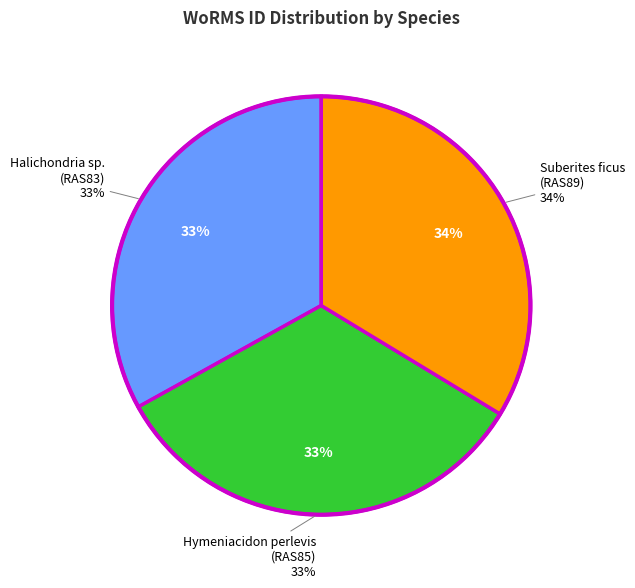

Is it true that Halichondria sp.
(RAS83) is 33% of the pie?

True